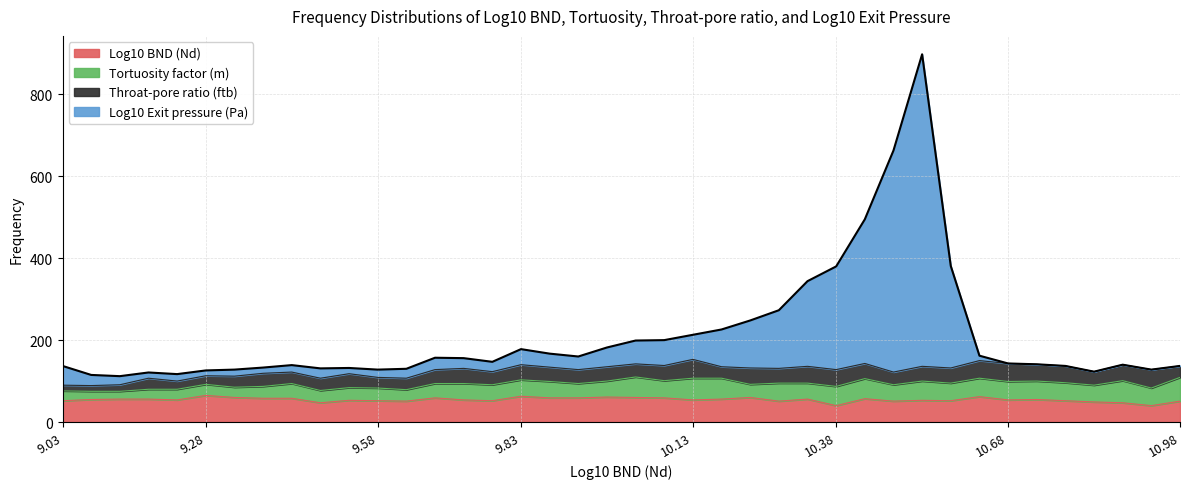

Does the chart have visible grid lines?

Yes